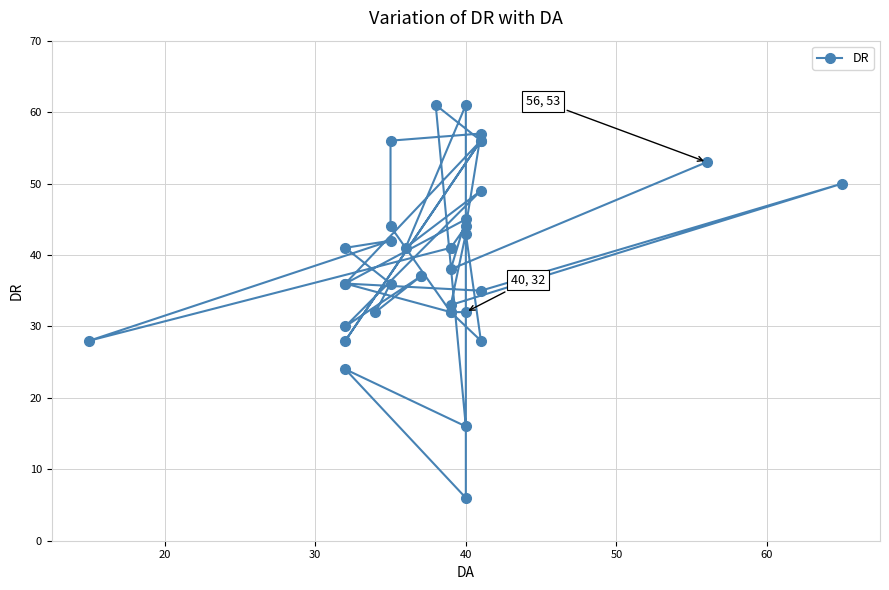

What is the smallest value displayed?

6